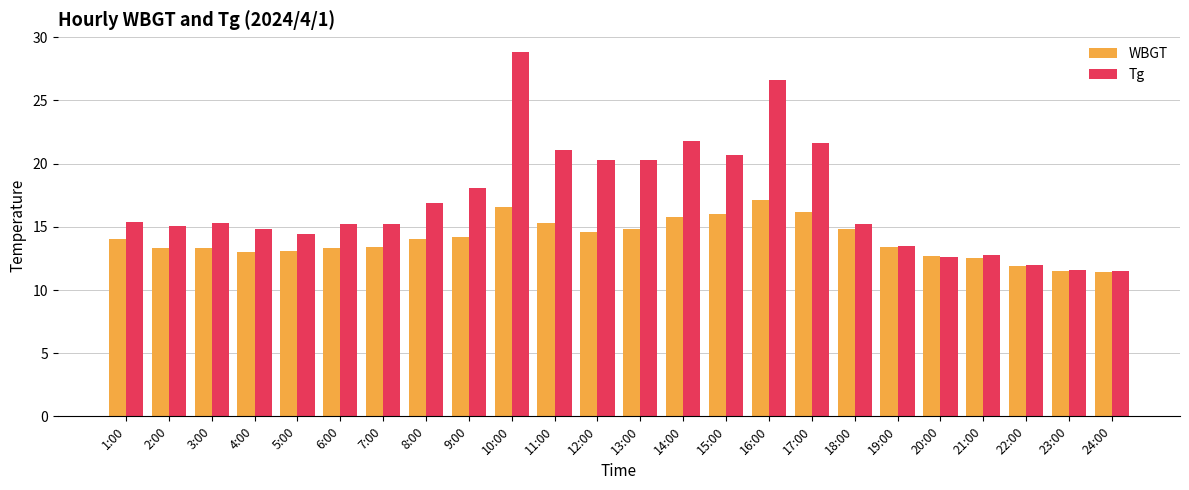

Rank the series by their maximum value, from lowest to highest.

WBGT, Tg